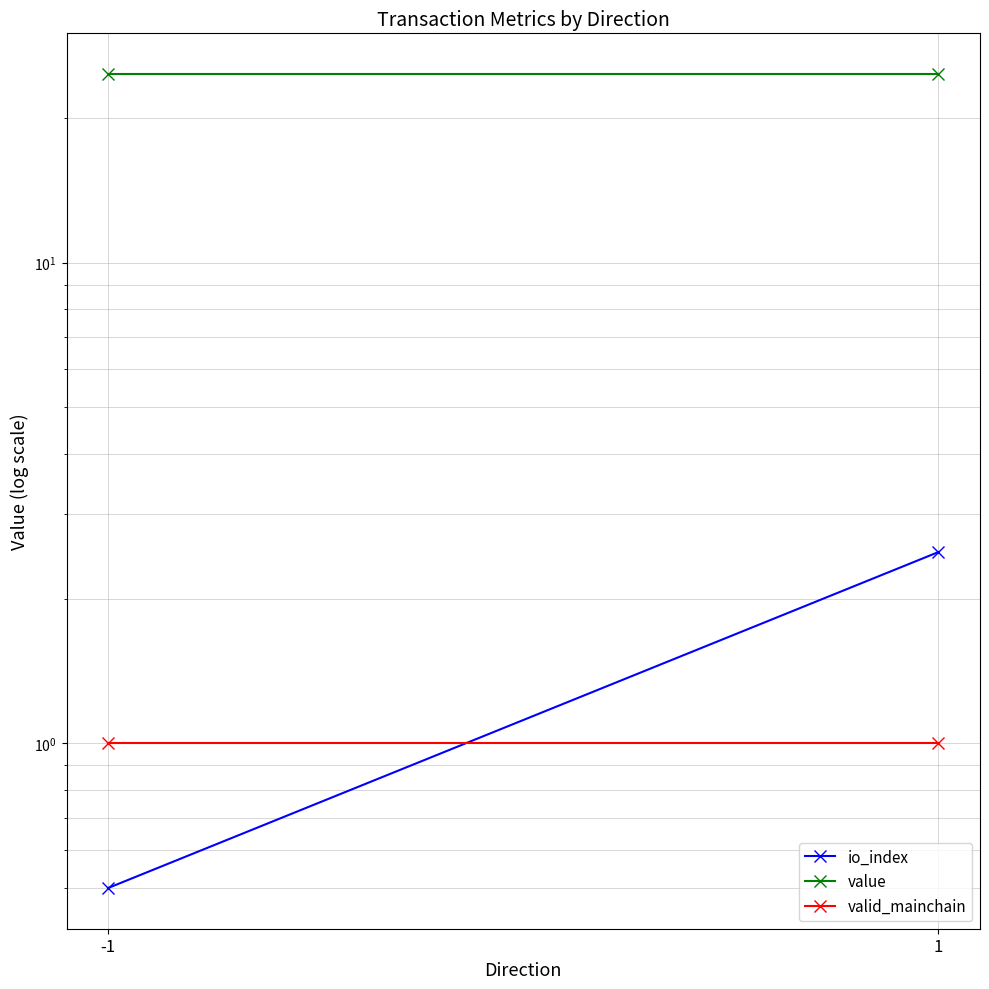

What are all the series names shown in the legend?

io_index, value, valid_mainchain